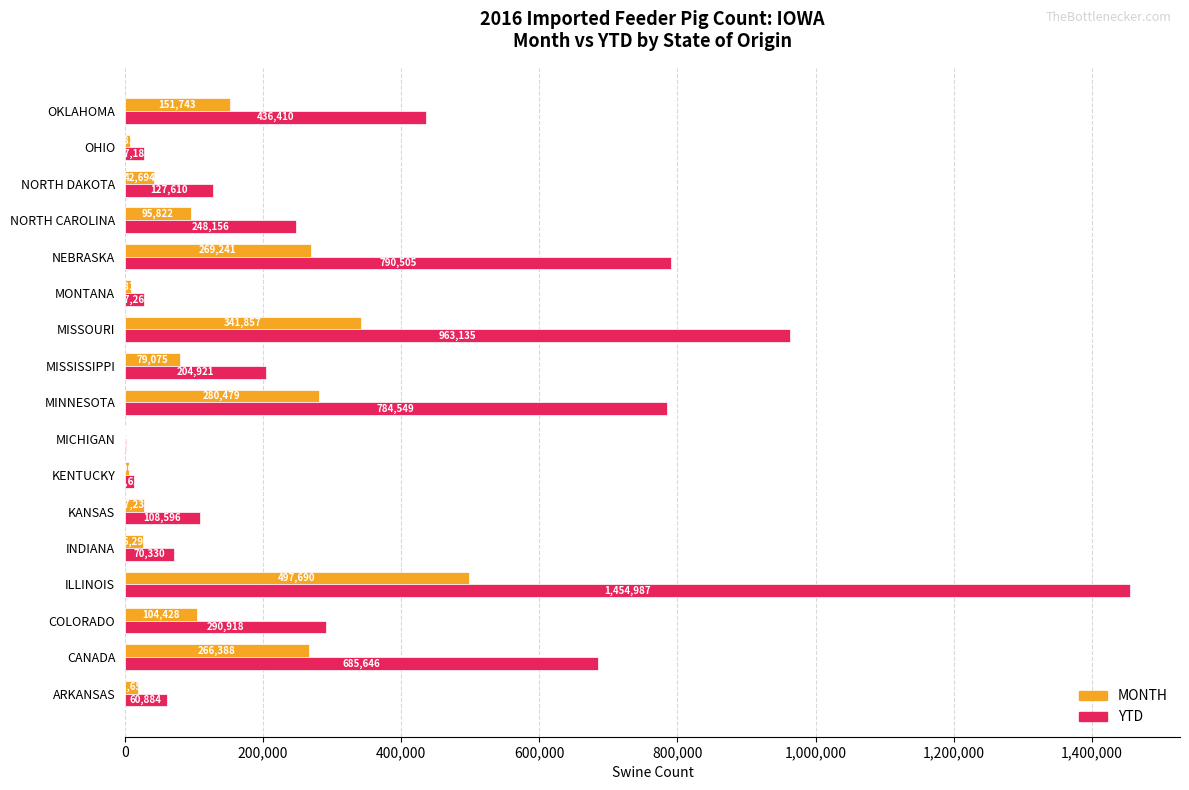

Is it true that YTD equals 108596 at KANSAS?

True